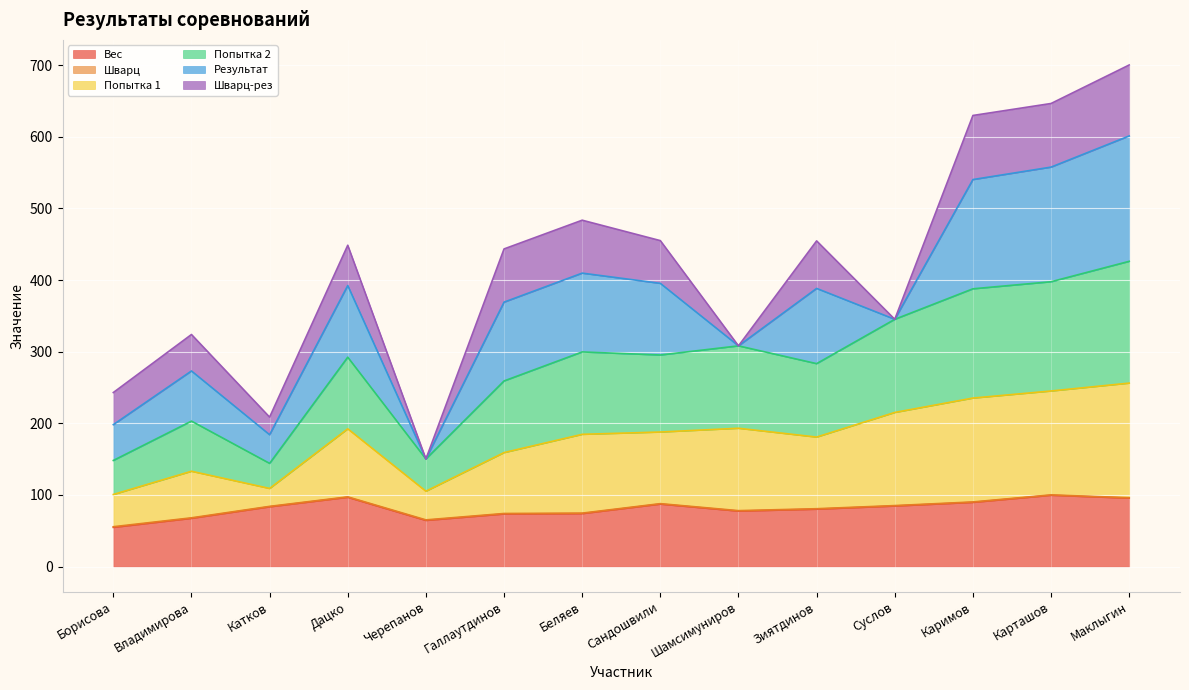

True or false: Вес and Попытка 1 intersect in this chart.

False